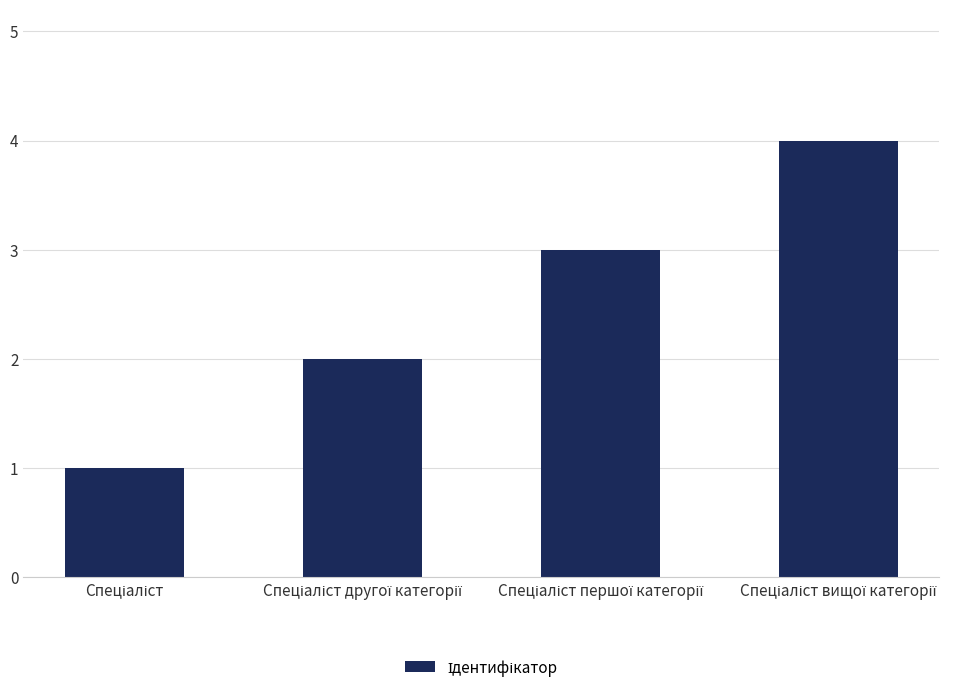

What is the greatest value displayed?

4